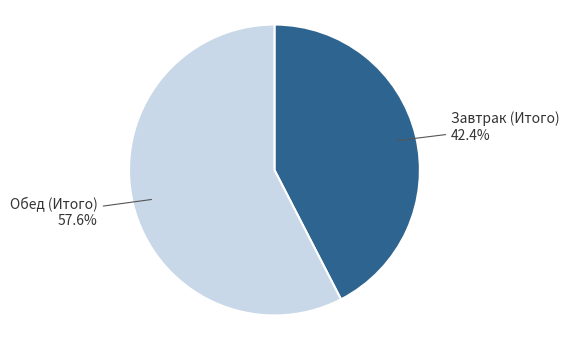

How many segments does this pie chart have?

2